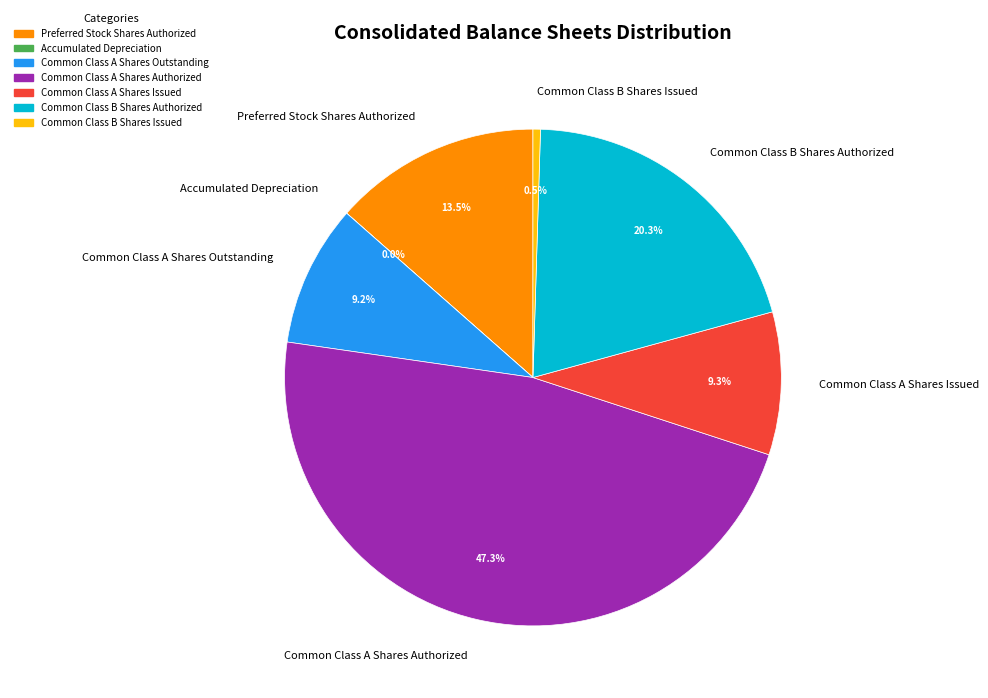

To the nearest percent, what portion does Common Class A Shares Issued represent?

9%